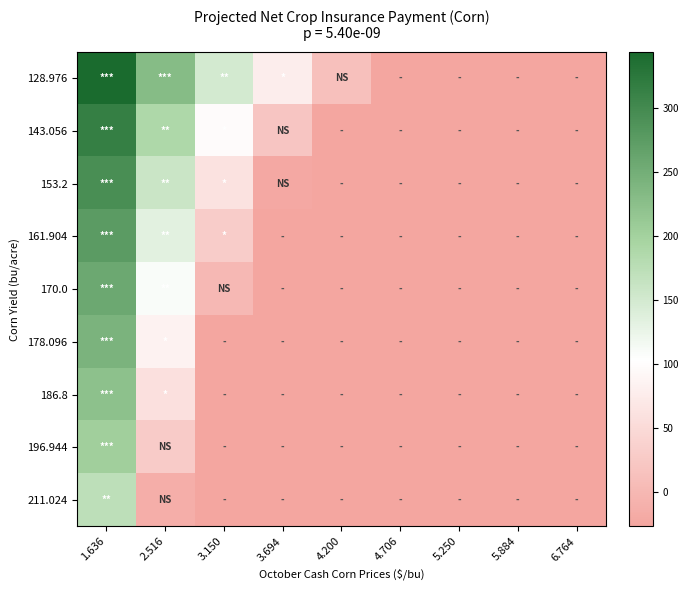

List the series in order of their peak value, lowest first.

211.024, 196.944, 186.8, 178.096, 170.0, 161.904, 153.2, 143.056, 128.976